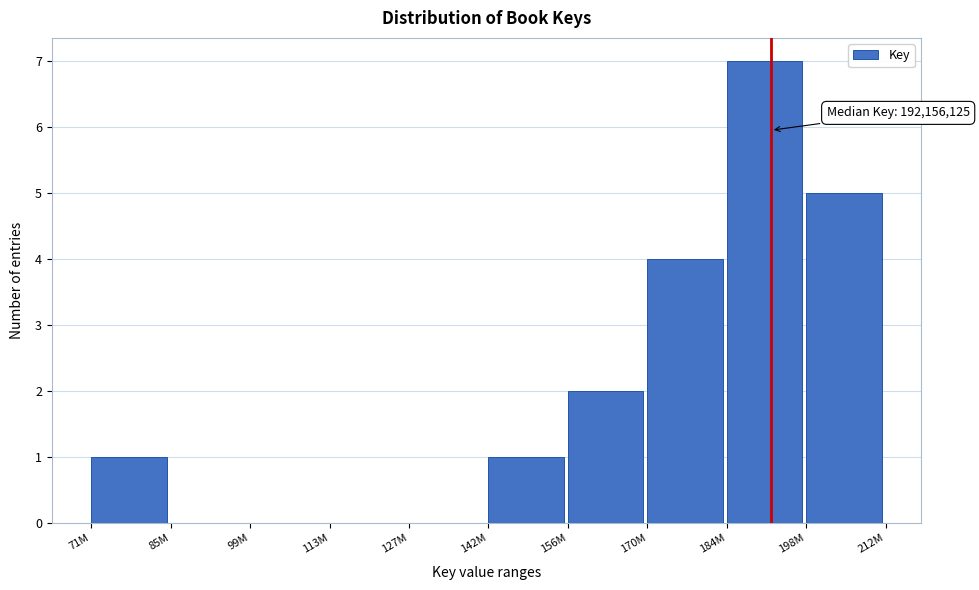

Reading left to right, list all the values displayed in this chart.

71M=1	85M=0	99M=0	113M=0	127M=0	142M=1	156M=2	170M=4	184M=7	198M=5